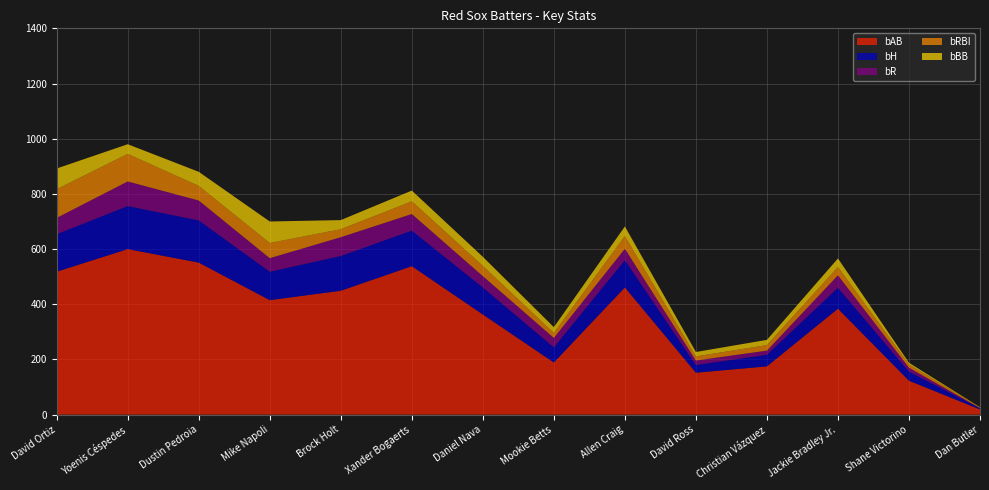

Reading left to right, list all the values displayed in this chart.

bAB: 518	600	551	415	449	538	363	189	461	152	175	384	123	19
bH: 136	156	153	103	126	129	98	55	99	28	42	76	33	4
bR: 59	89	72	49	68	60	41	34	41	16	15	45	14	1
bRBI: 104	100	53	55	29	46	37	18	46	15	20	30	12	2
bBB: 75	35	51	78	33	39	33	21	35	16	19	31	6	1